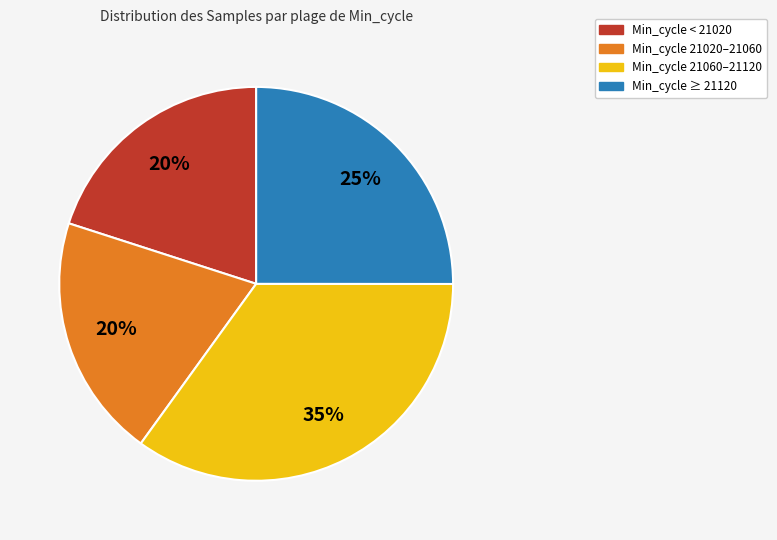

Count the number of slices in the pie.

4